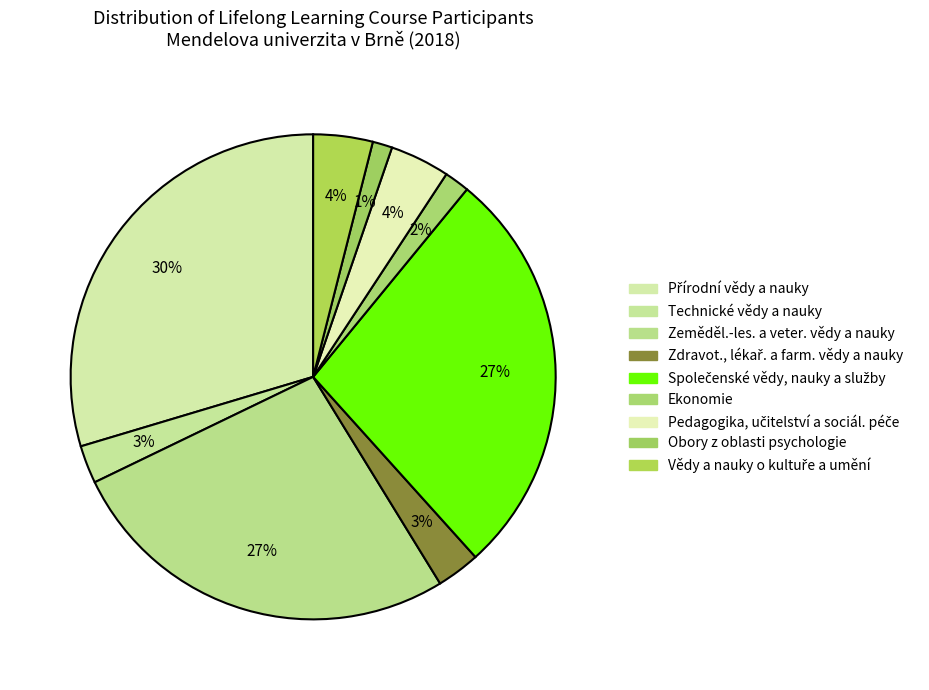

Combined, what portion of the pie is Technické vědy a nauky and Zdravot., lékař. a farm. vědy a nauky?

5.4%